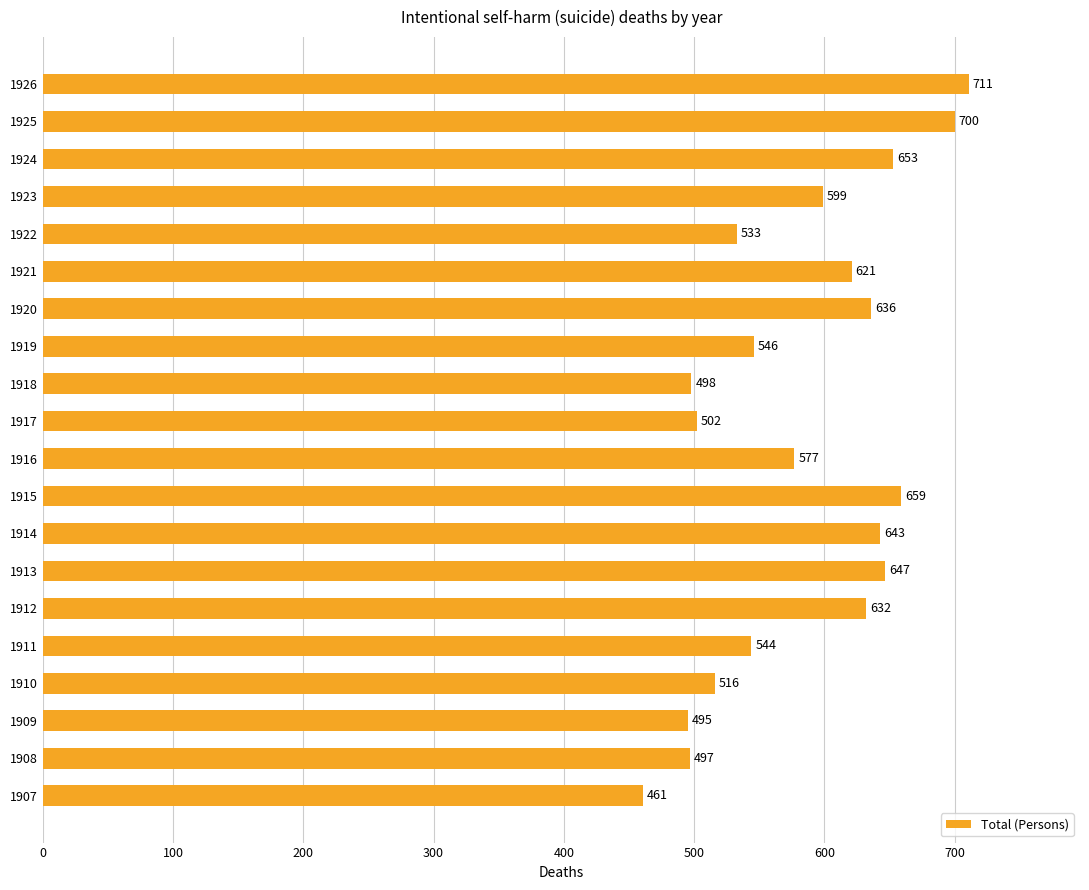

Read the value at 1915, to the nearest 5.

660